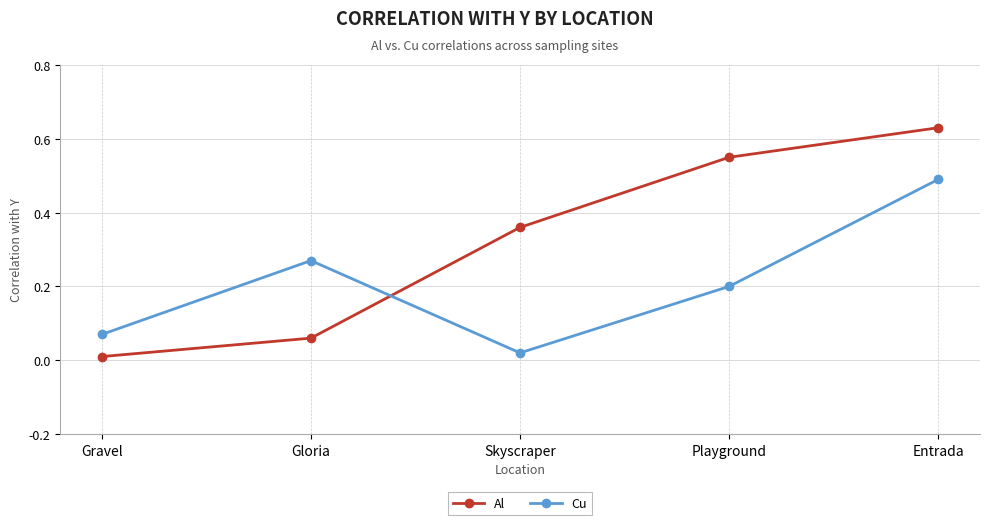

True or false: Al has more than 2 points higher than both neighbors.

False